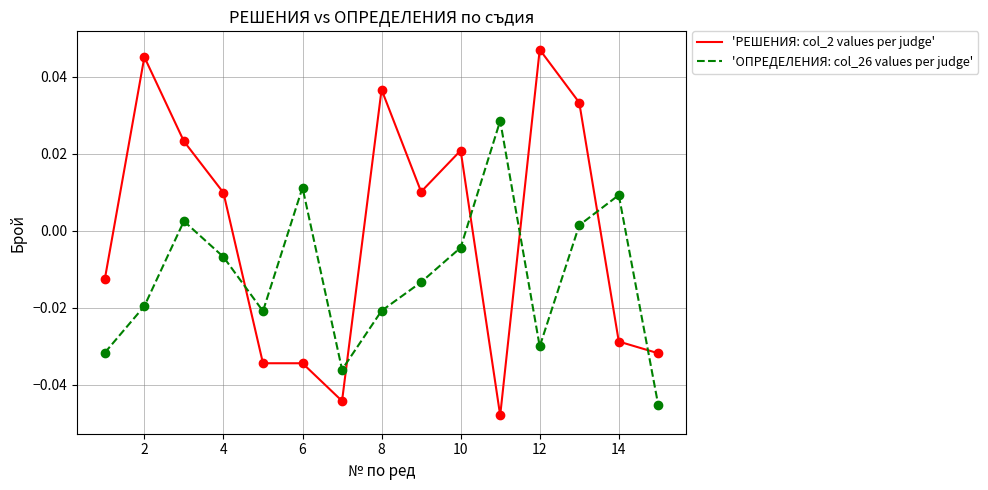

Which series has the largest range (max minus min)?

'РЕШЕНИЯ: col_2 values per judge'